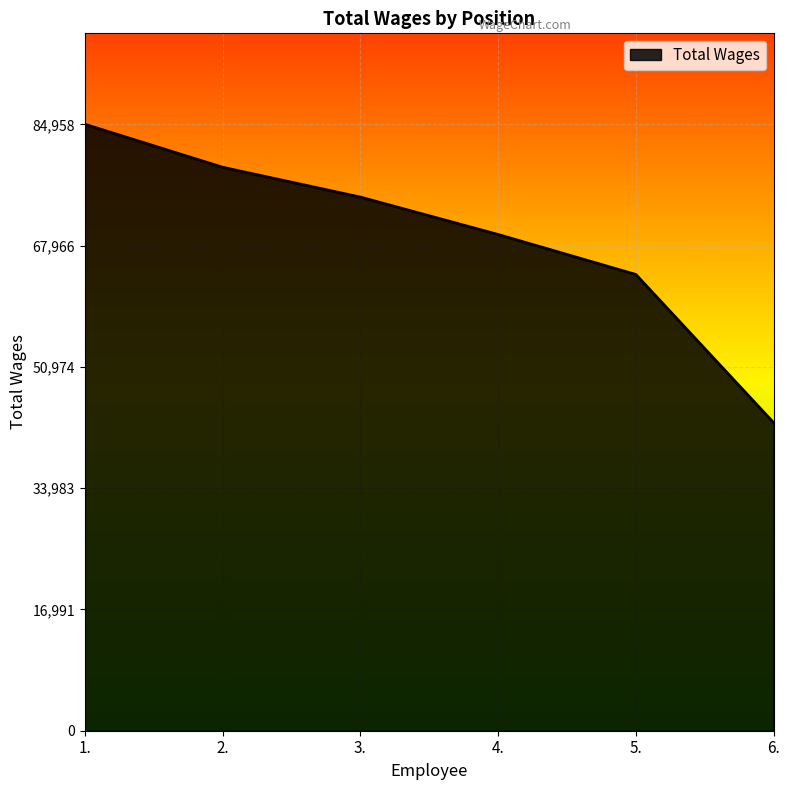

At which label does the data first exceed 74759?

1.